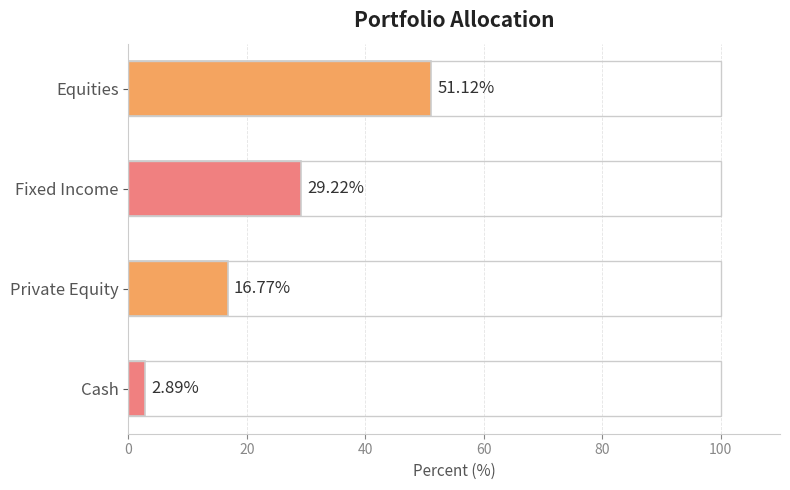

List the labels in order of value, largest first.

Equities, Fixed Income, Private Equity, Cash